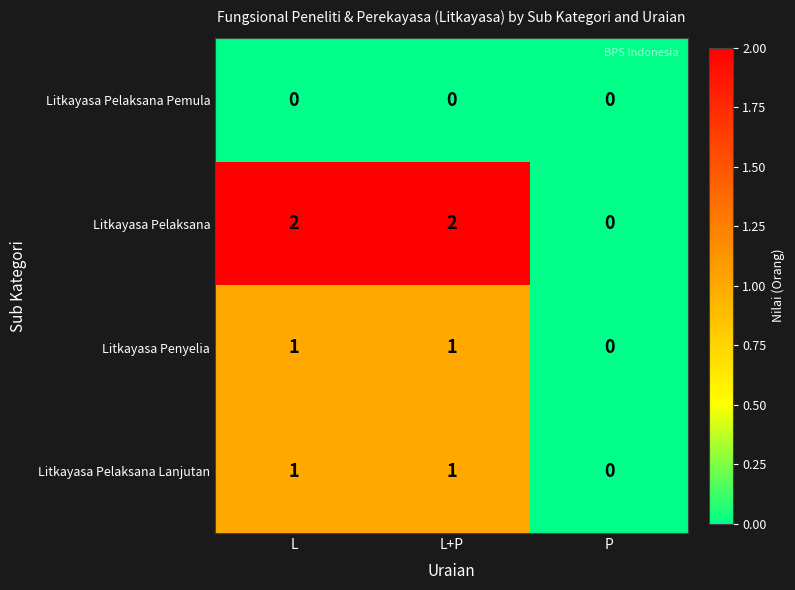

Reading left to right, transcribe all the data shown in this chart.

Litkayasa Pelaksana Pemula: L=0	L+P=0	P=0
Litkayasa Pelaksana: L=2	L+P=2	P=0
Litkayasa Penyelia: L=1	L+P=1	P=0
Litkayasa Pelaksana Lanjutan: L=1	L+P=1	P=0